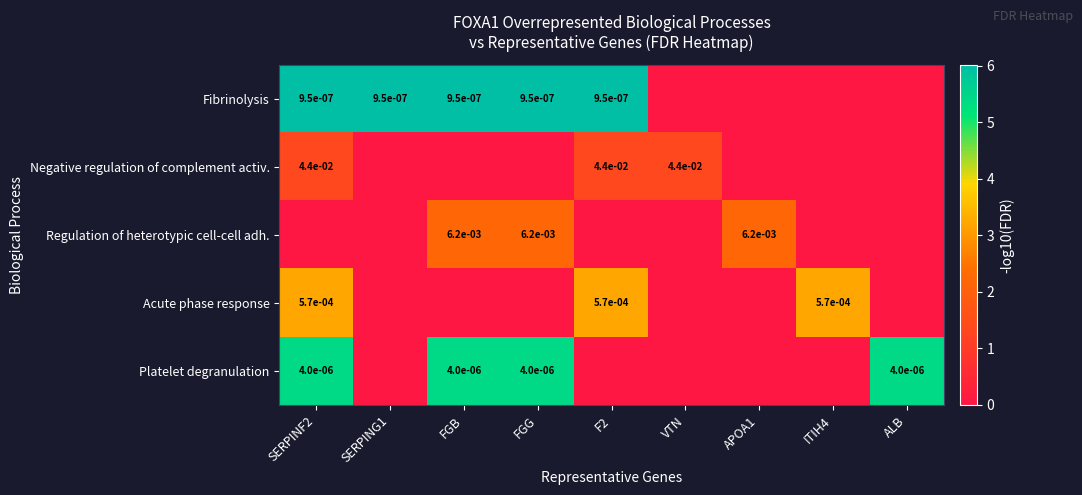

The Platelet degranulation series shows 0.0 at FGG. True or false?

True